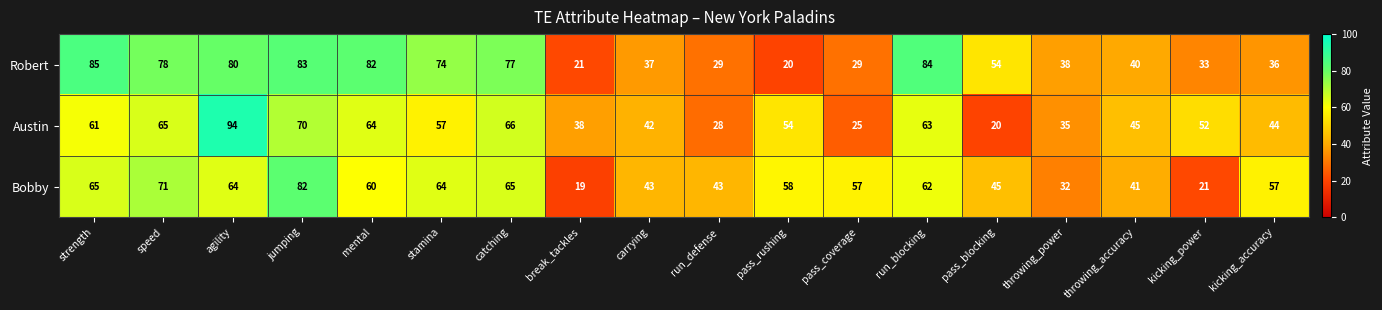

What is the difference between the Bobby values at pass_coverage and stamina?

7